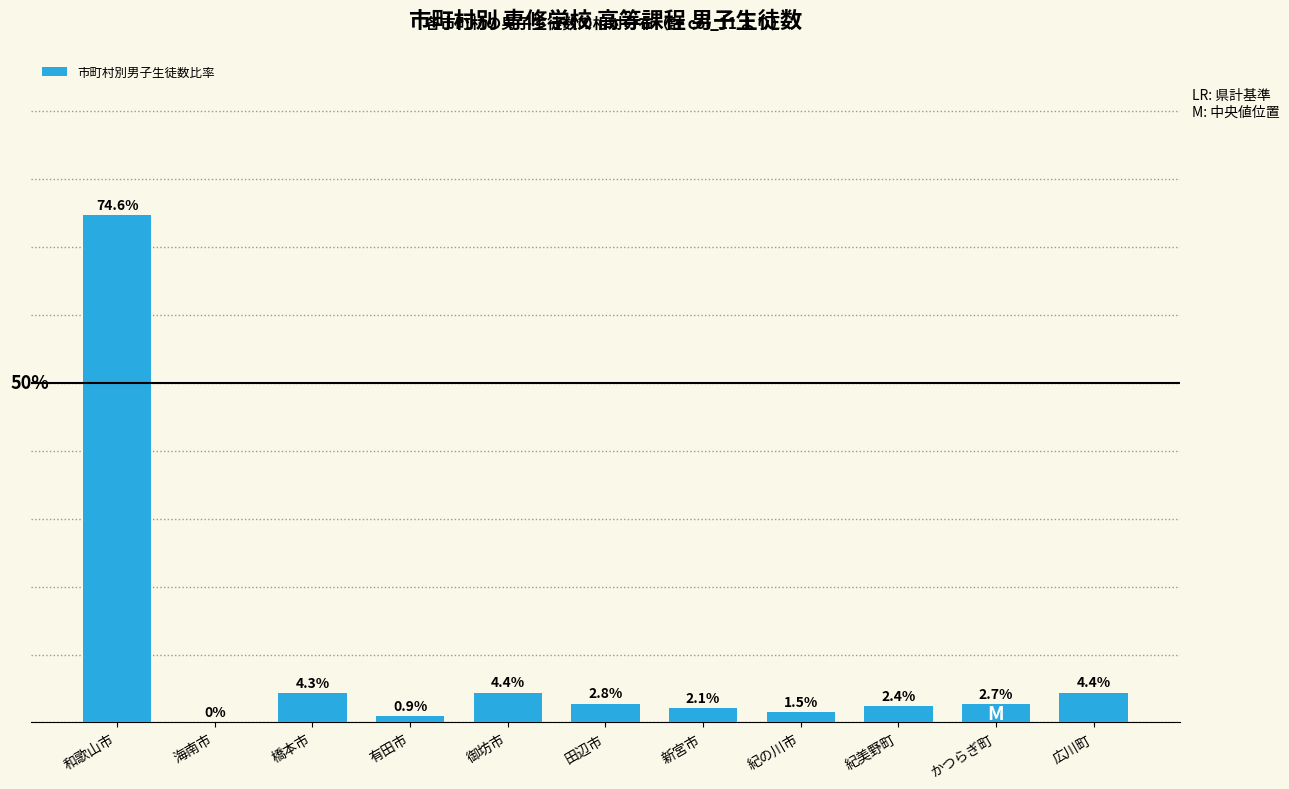

Between 紀美野町 and 紀の川市, which is larger?

紀美野町